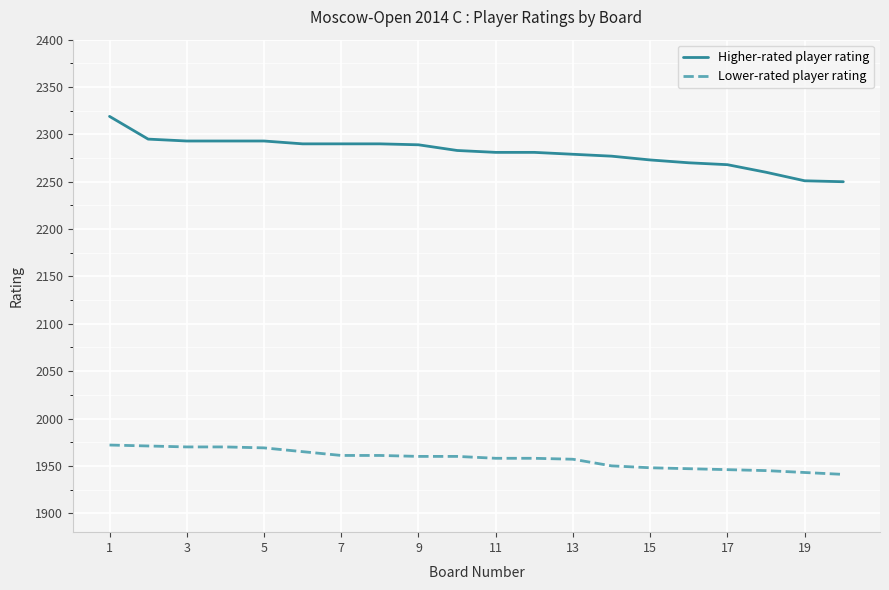

Rank the series by their average value, from highest to lowest.

Higher-rated player rating, Lower-rated player rating